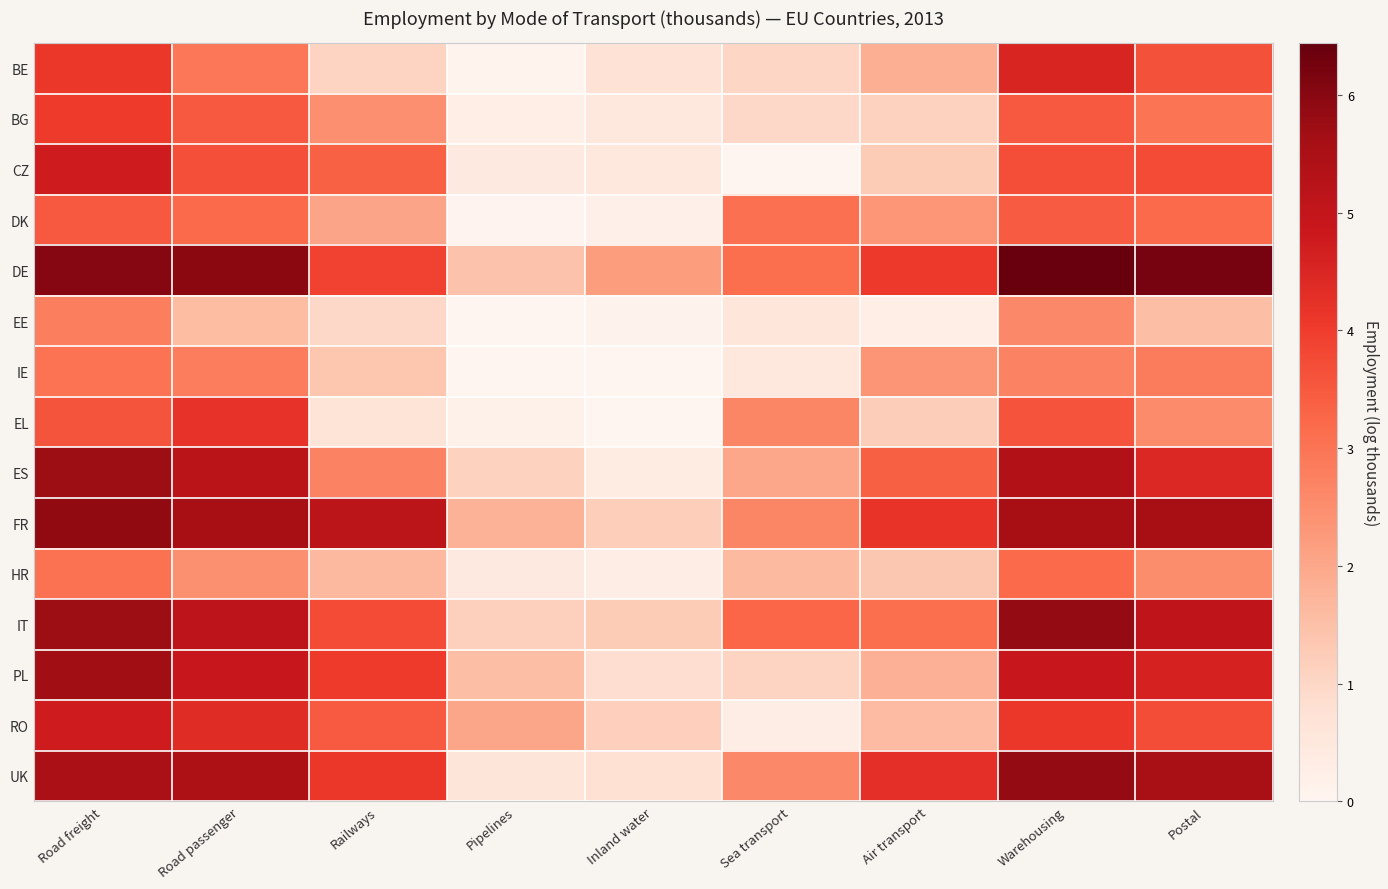

Reading right to left, transcribe all the data shown in this chart.

BE: Postal=3.6	Warehousing=4.5	Air transport=1.8	Sea transport=1.0	Inland water=0.7	Pipelines=0.1	Railways=1.1	Road passenger=3.0	Road freight=4.1
BG: Postal=3.0	Warehousing=3.5	Air transport=1.1	Sea transport=1.0	Inland water=0.5	Pipelines=0.3	Railways=2.5	Road passenger=3.5	Road freight=4.0
CZ: Postal=3.7	Warehousing=3.7	Air transport=1.2	Sea transport=0.0	Inland water=0.5	Pipelines=0.4	Railways=3.4	Road passenger=3.7	Road freight=4.7
DK: Postal=3.2	Warehousing=3.5	Air transport=2.3	Sea transport=3.1	Inland water=0.2	Pipelines=0.1	Railways=2.0	Road passenger=3.2	Road freight=3.5
DE: Postal=6.2	Warehousing=6.4	Air transport=4.1	Sea transport=3.1	Inland water=2.2	Pipelines=1.5	Railways=3.9	Road passenger=6.0	Road freight=6.0
EE: Postal=1.5	Warehousing=2.6	Air transport=0.3	Sea transport=0.6	Inland water=0.1	Pipelines=0.0	Railways=1.0	Road passenger=1.6	Road freight=2.8
IE: Postal=2.9	Warehousing=2.7	Air transport=2.4	Sea transport=0.5	Inland water=0.0	Pipelines=0.0	Railways=1.4	Road passenger=2.8	Road freight=3.0
EL: Postal=2.6	Warehousing=3.6	Air transport=1.2	Sea transport=2.7	Inland water=0.0	Pipelines=0.2	Railways=0.7	Road passenger=4.2	Road freight=3.6
ES: Postal=4.4	Warehousing=5.4	Air transport=3.4	Sea transport=2.0	Inland water=0.3	Pipelines=1.1	Railways=2.7	Road passenger=5.2	Road freight=5.7
FR: Postal=5.5	Warehousing=5.6	Air transport=4.2	Sea transport=2.6	Inland water=1.2	Pipelines=1.8	Railways=5.1	Road passenger=5.6	Road freight=5.9
HR: Postal=2.5	Warehousing=3.2	Air transport=1.3	Sea transport=1.6	Inland water=0.3	Pipelines=0.4	Railways=1.7	Road passenger=2.4	Road freight=3.1
IT: Postal=5.1	Warehousing=5.8	Air transport=3.1	Sea transport=3.3	Inland water=1.2	Pipelines=1.2	Railways=3.7	Road passenger=5.1	Road freight=5.7
PL: Postal=4.6	Warehousing=4.9	Air transport=1.8	Sea transport=1.1	Inland water=0.8	Pipelines=1.5	Railways=4.0	Road passenger=4.9	Road freight=5.7
RO: Postal=3.7	Warehousing=4.1	Air transport=1.6	Sea transport=0.3	Inland water=1.2	Pipelines=2.0	Railways=3.5	Road passenger=4.4	Road freight=4.7
UK: Postal=5.5	Warehousing=5.8	Air transport=4.3	Sea transport=2.6	Inland water=0.8	Pipelines=0.6	Railways=4.1	Road passenger=5.4	Road freight=5.5